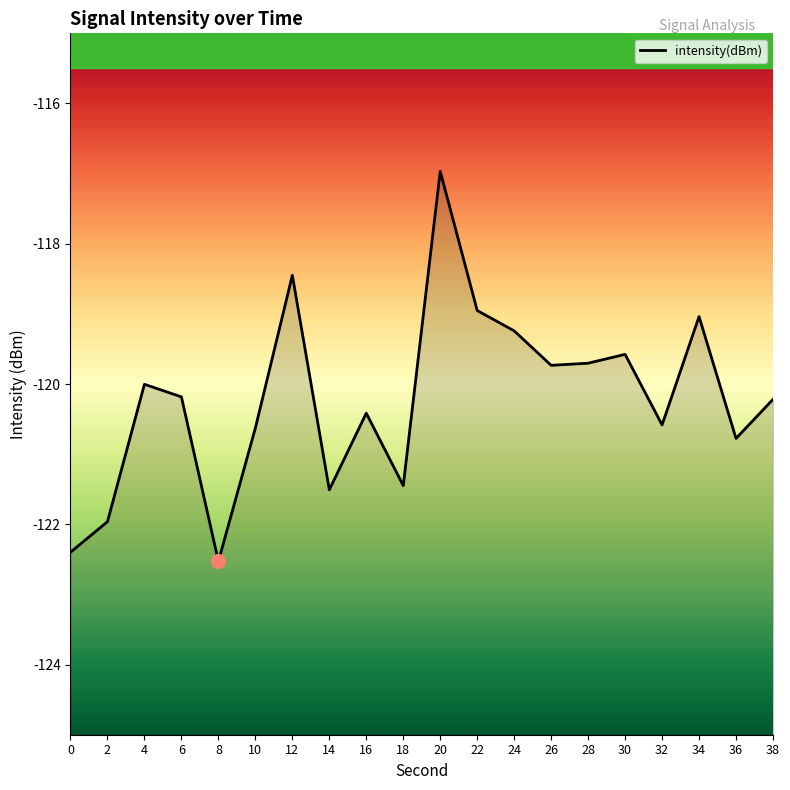

What is the sum of the values at 30 and 6?

-239.8